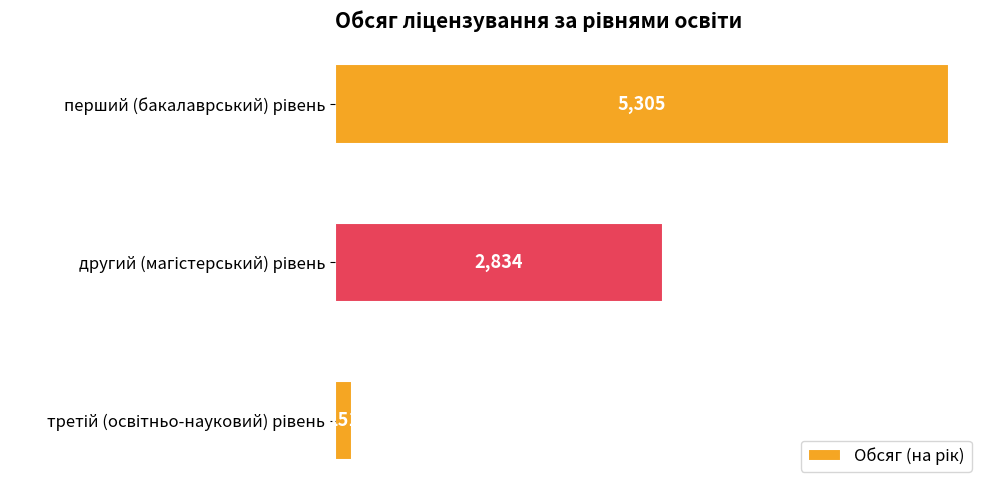

How many values are between 151 and 5305?

3